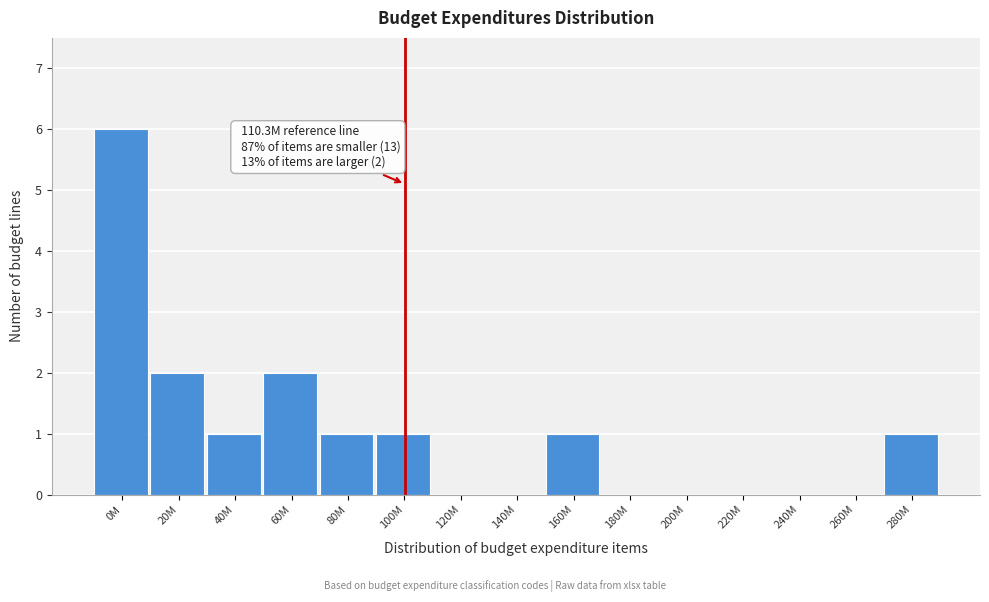

Reading left to right, what are all the values shown in this chart?

0M=6	20M=2	40M=1	60M=2	80M=1	100M=1	120M=0	140M=0	160M=1	180M=0	200M=0	220M=0	240M=0	260M=0	280M=1